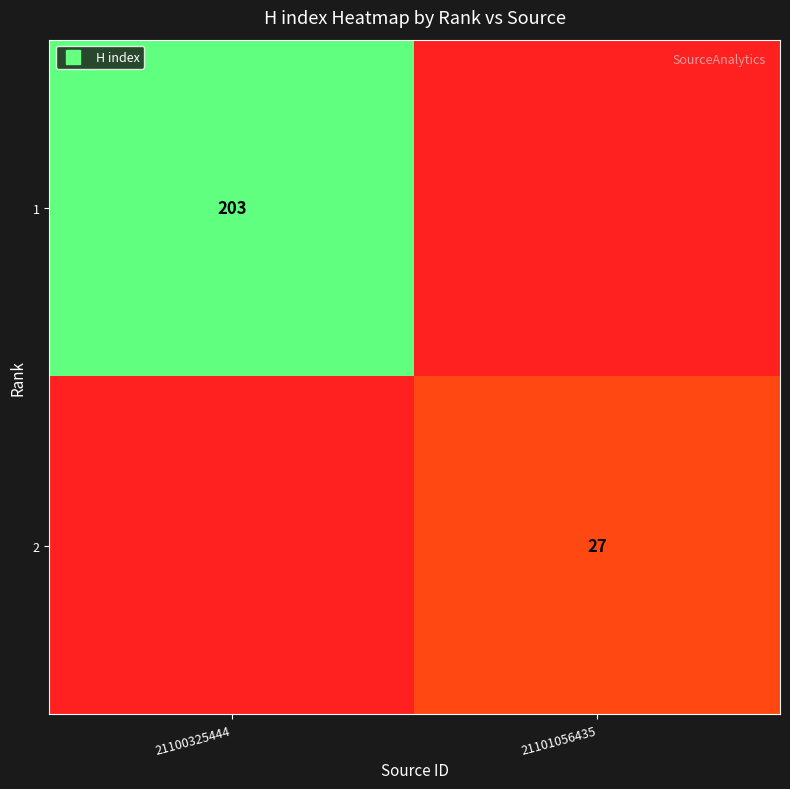

Is the value of 1 at 21101056435 greater than the value of 2 at 21101056435?

No